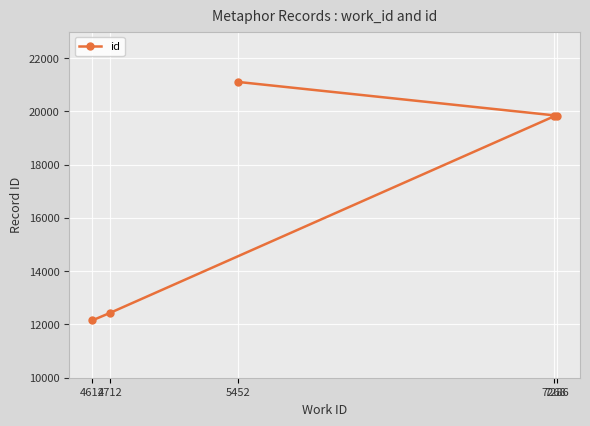

Approximately how many times larger is the value at 4712 compared to 7286?

0.6